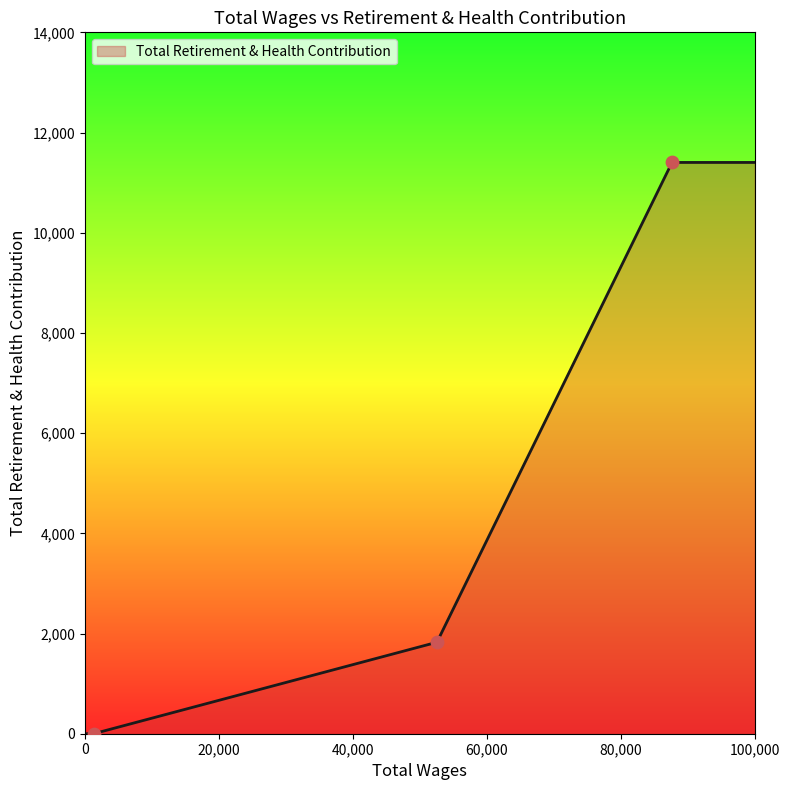

What is the maximum value shown in the chart?

11403